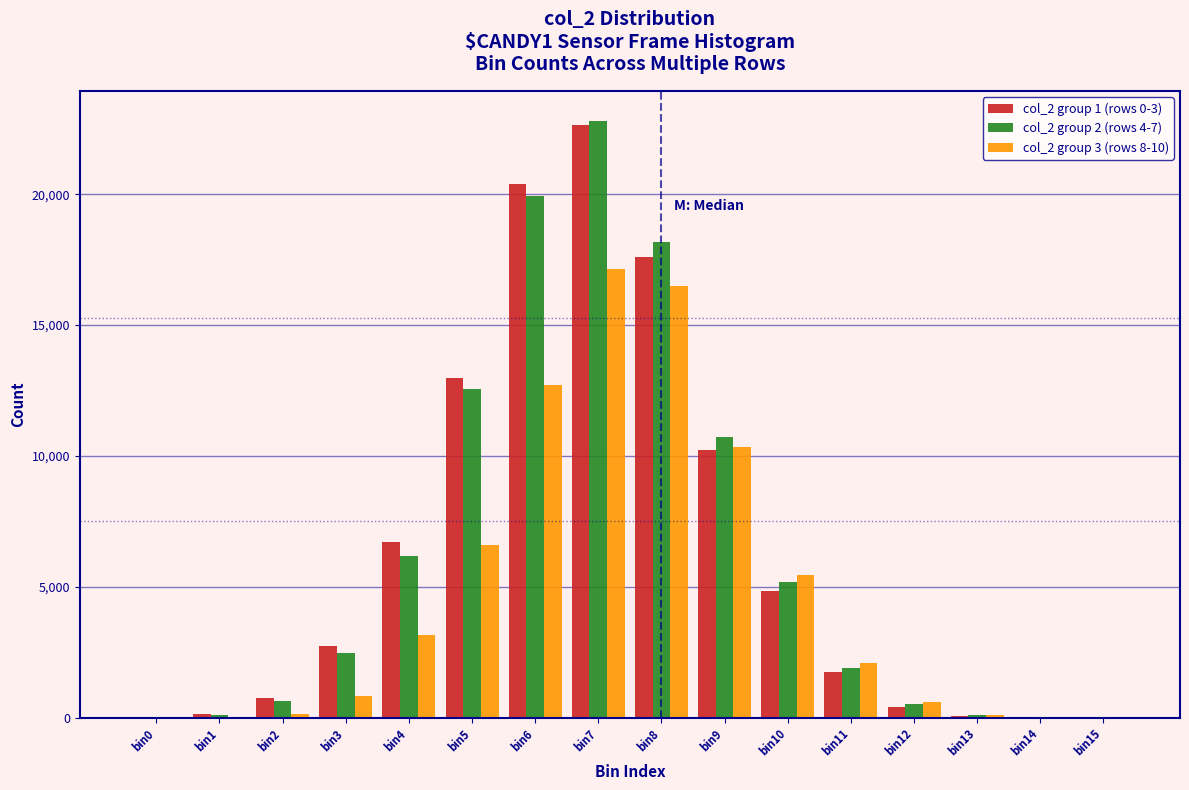

The value of col_2 group 3 (rows 8-10) at bin7 is 17160. True or false?

True